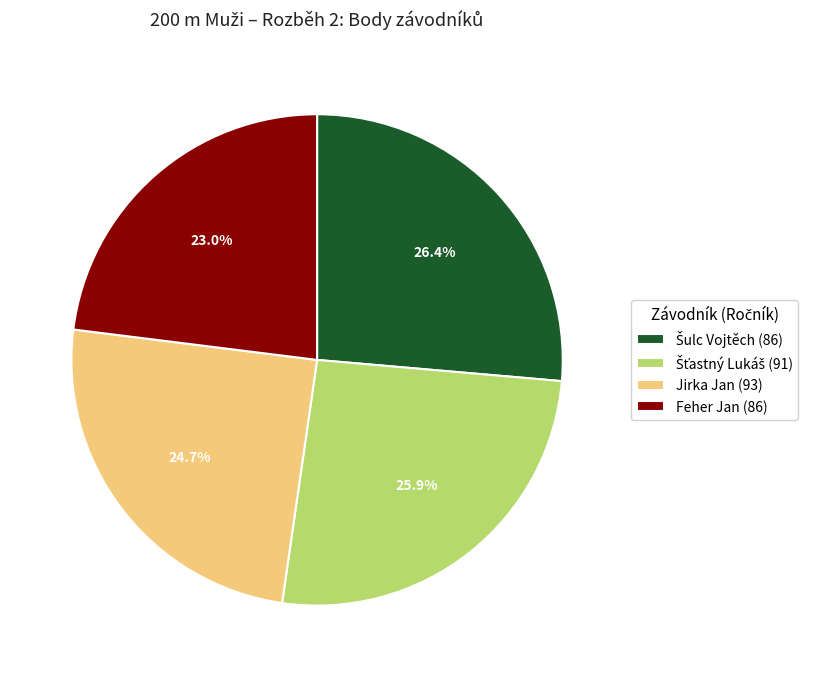

To the nearest percent, what is the average slice percentage?

25%